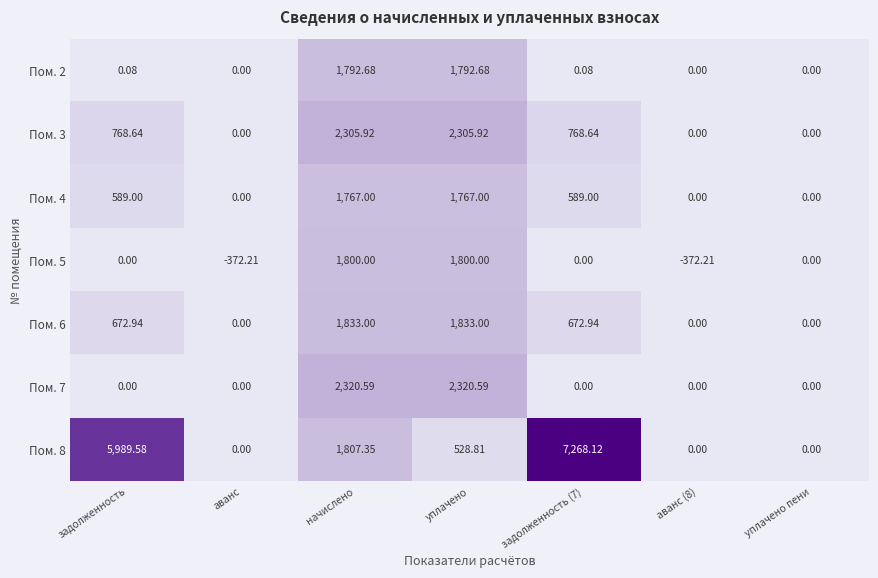

What is the difference between the highest and lowest values at задолженность (7)?

7268.1